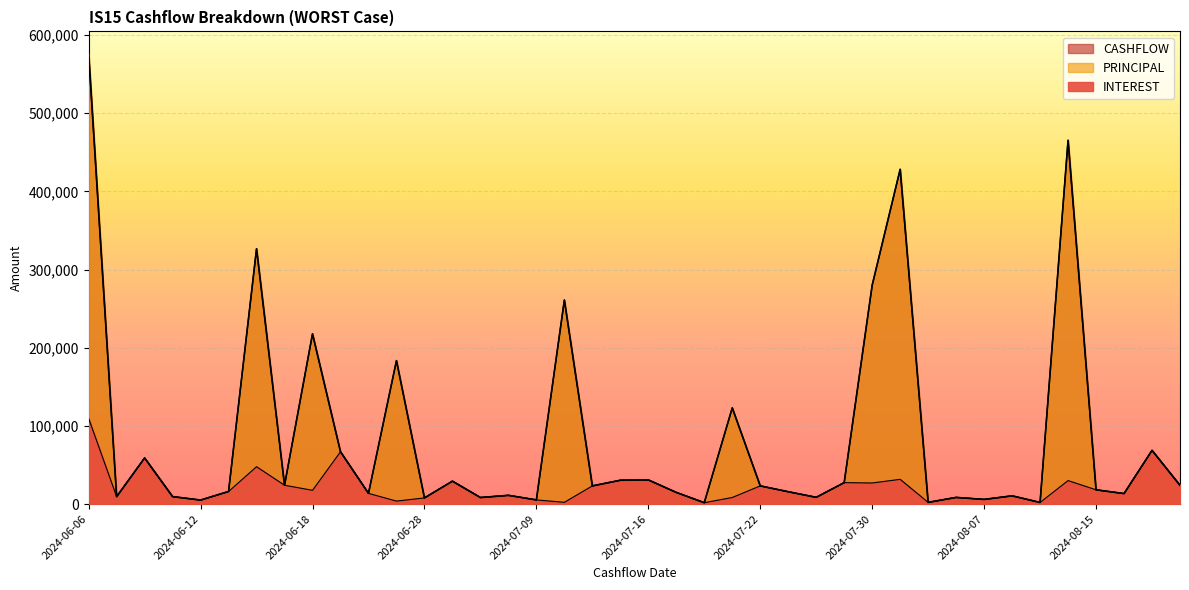

What are all the series names shown in the legend?

INTEREST, PRINCIPAL, CASHFLOW